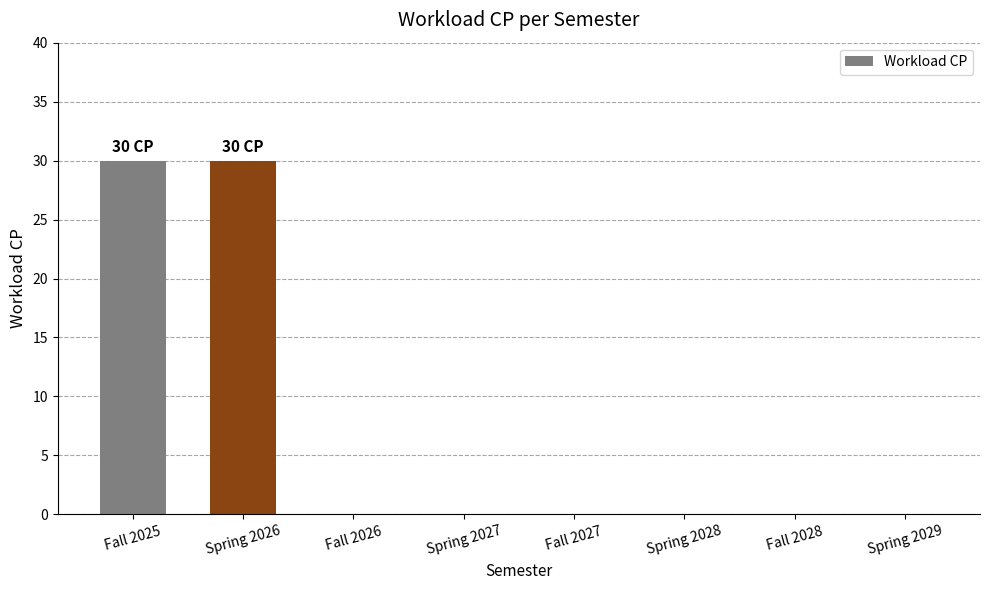

What is the change in value from Spring 2026 to Fall 2026?

-30